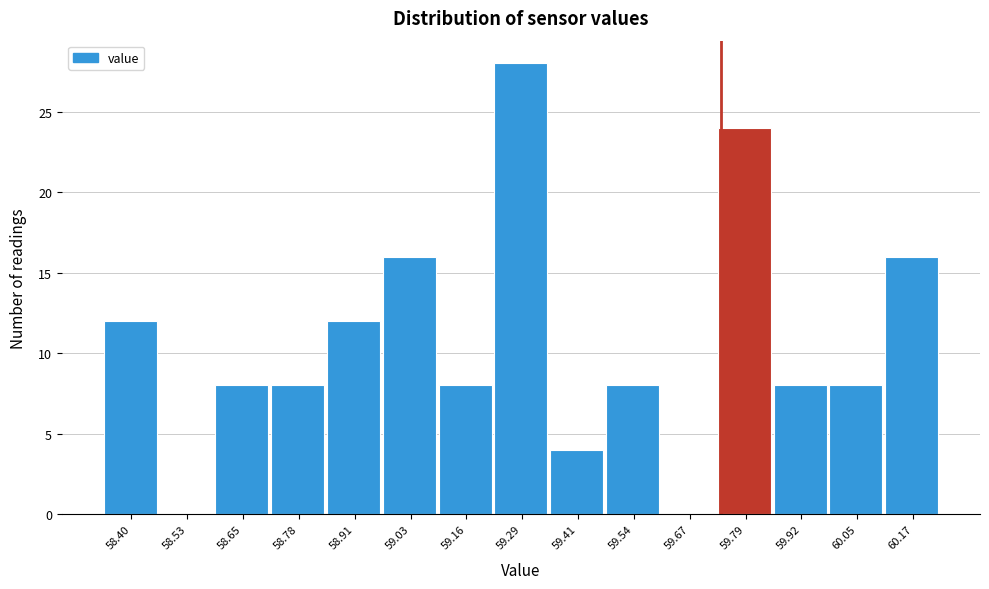

Reading left to right, what are all the values shown in this chart?

58.40=12	58.53=0	58.65=8	58.78=8	58.91=12	59.03=16	59.16=8	59.29=28	59.41=4	59.54=8	59.67=0	59.79=24	59.92=8	60.05=8	60.17=16